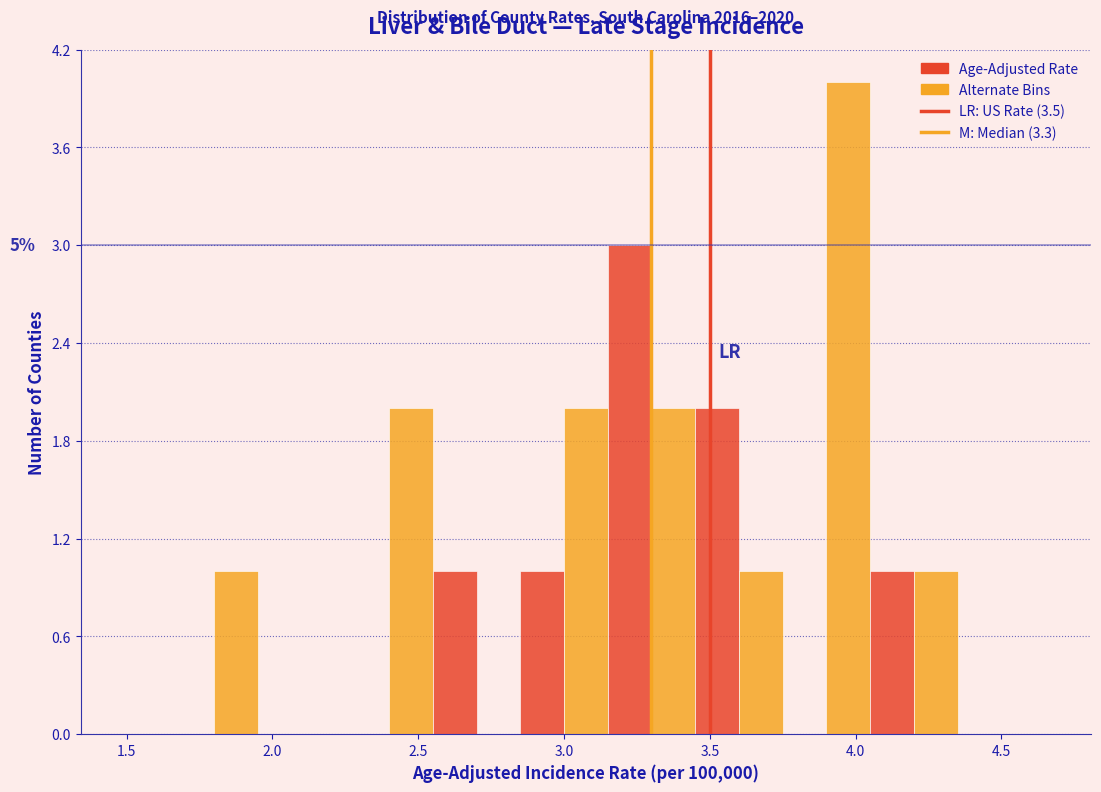

Around what value on the x-axis is the tallest bar? Give the approximate position of its centre, as read against the axis.

4.00